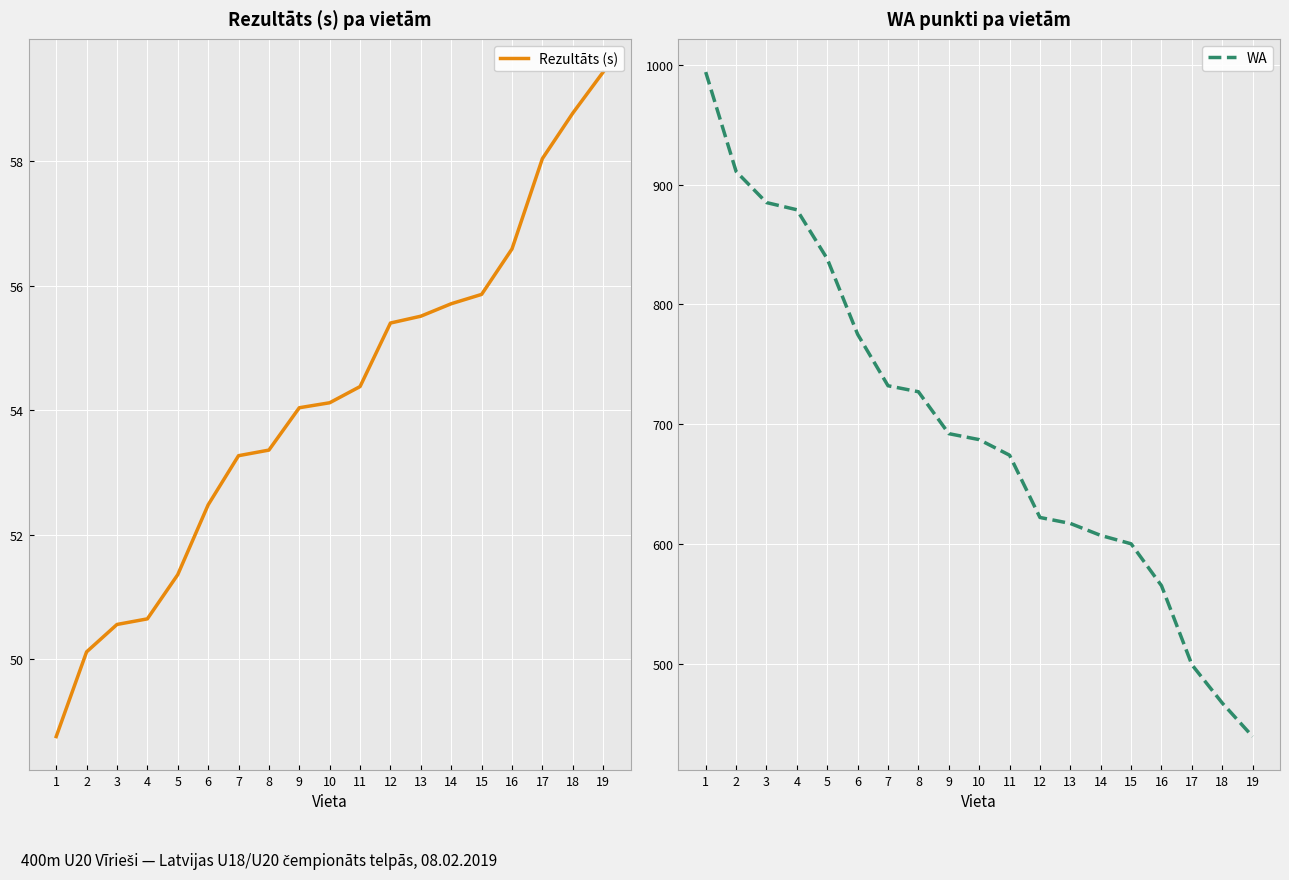

Which series has the largest range (max minus min)?

WA